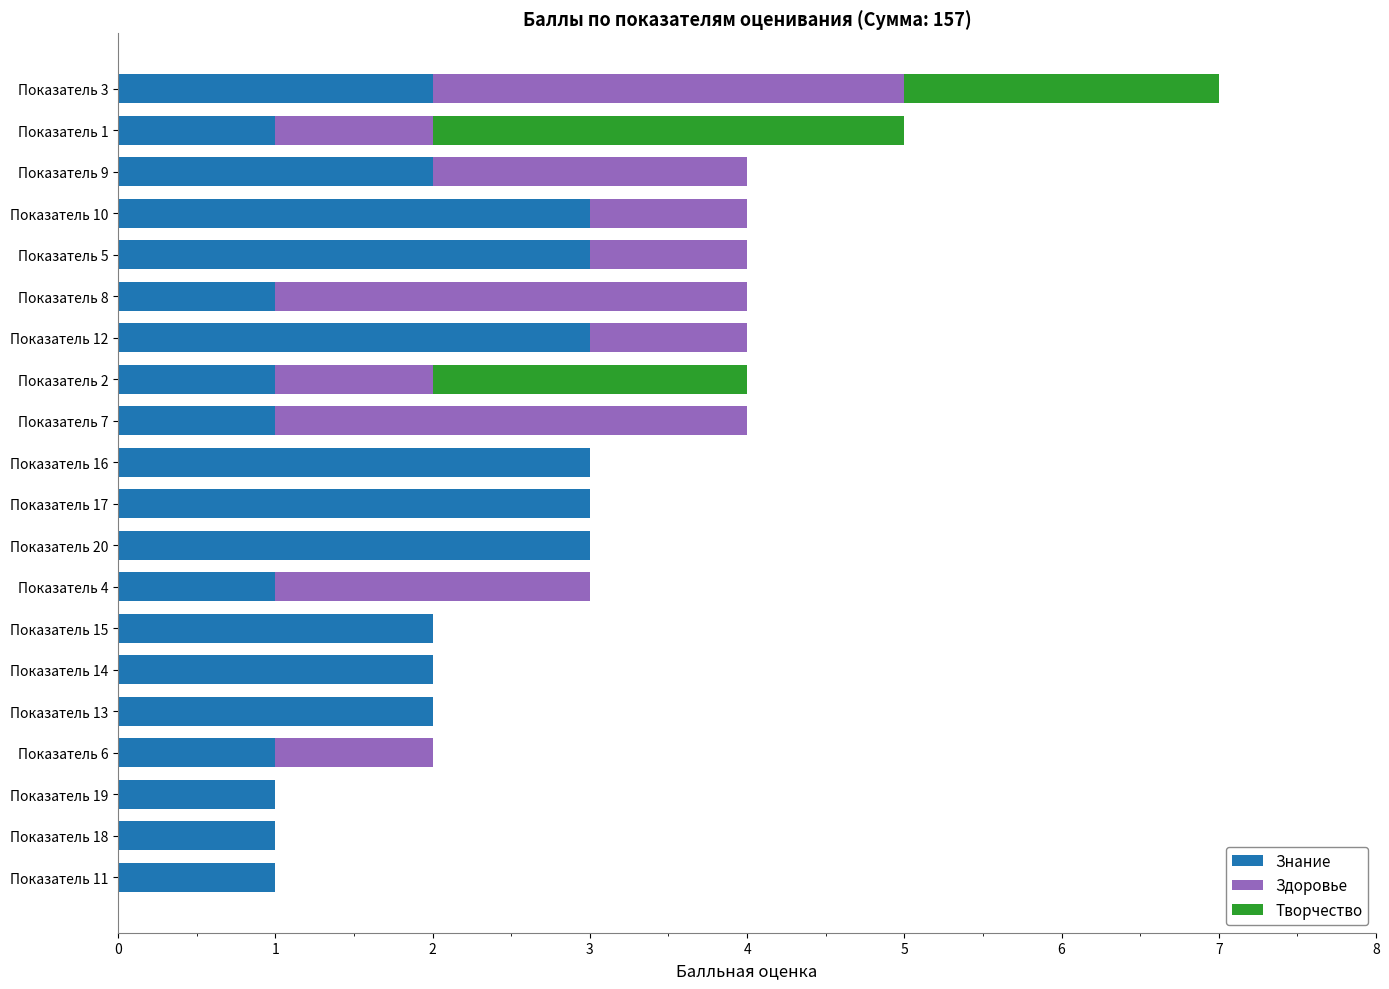

What is the total value across all series at Показатель 20?

3